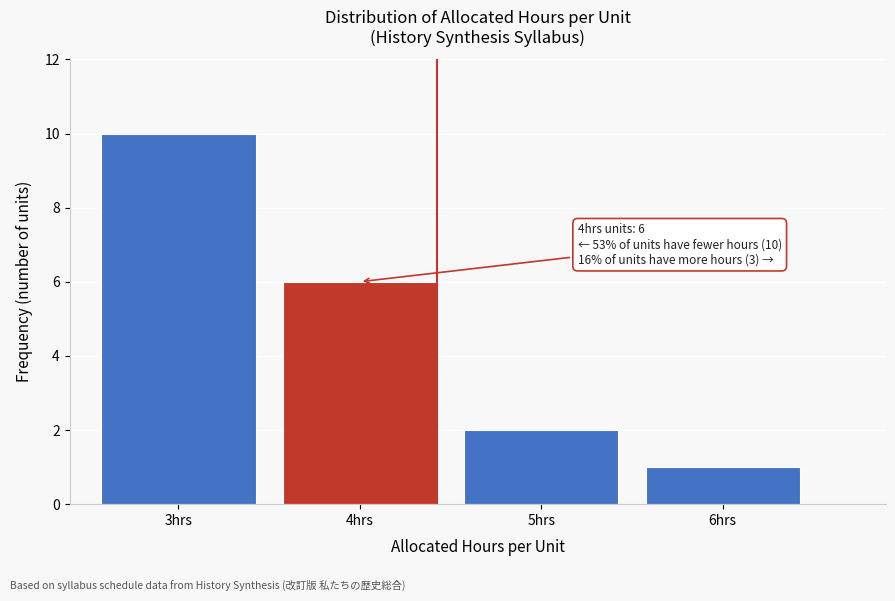

Reading left to right, transcribe all the data shown in this chart.

3hrs=10	4hrs=6	5hrs=2	6hrs=1